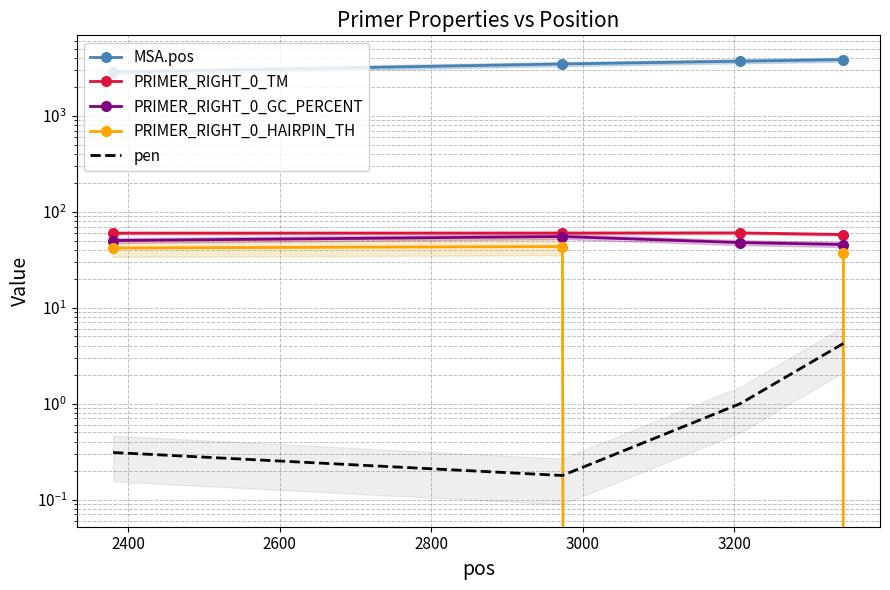

Which series has the largest range (max minus min)?

MSA.pos